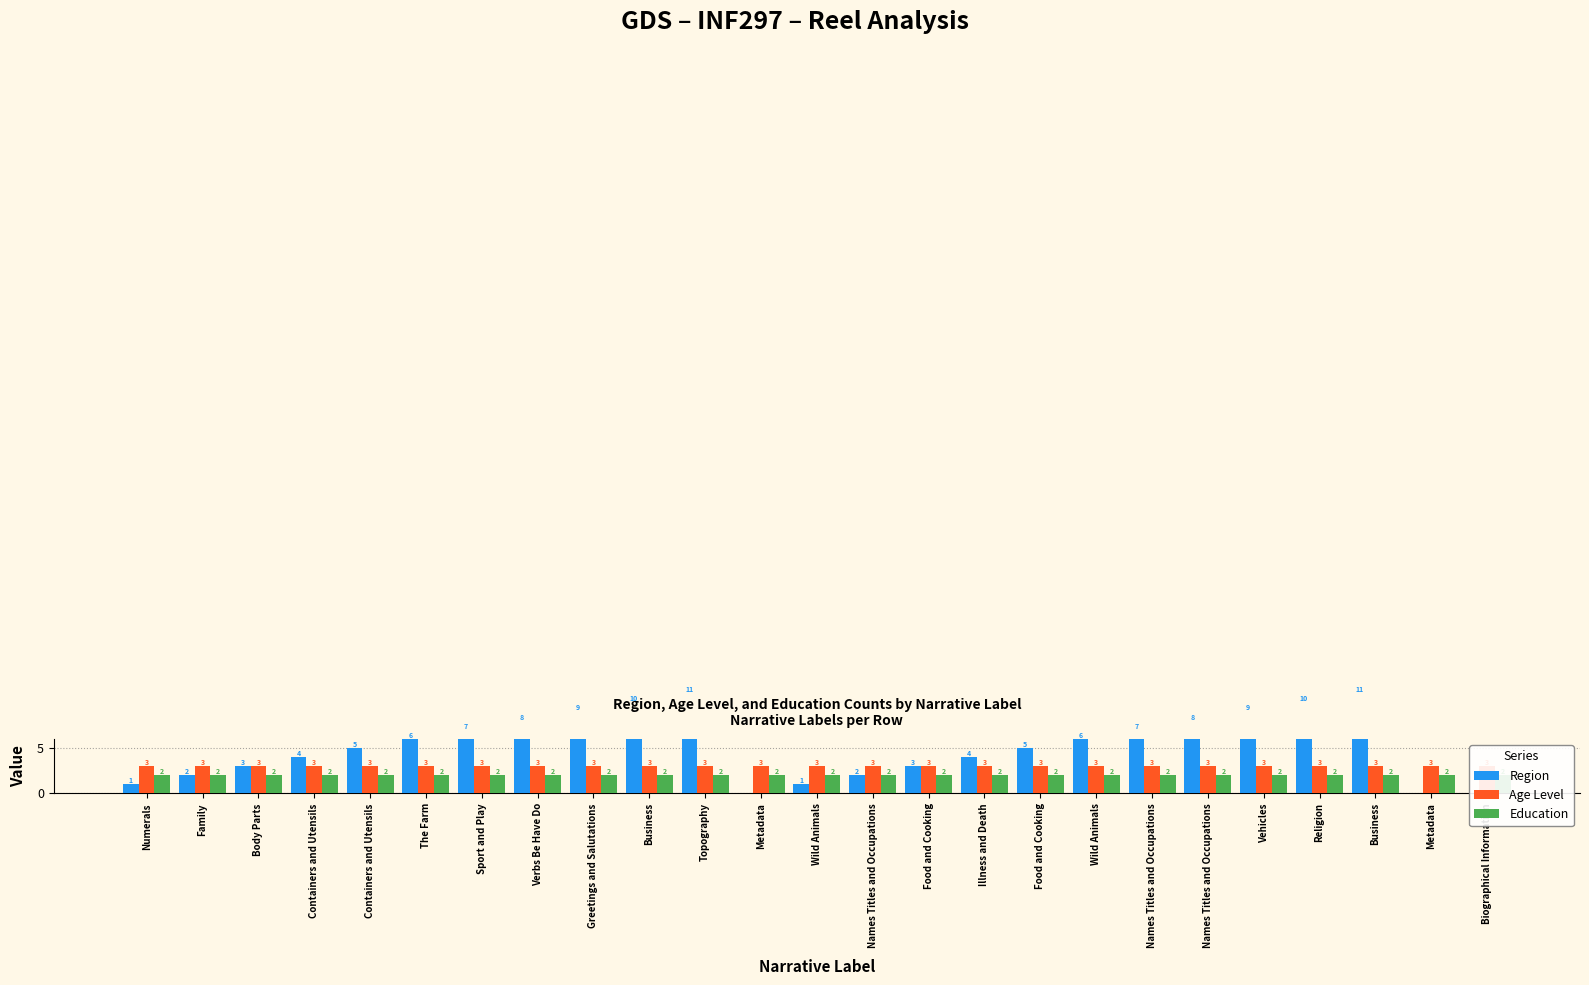

List the labels in order of Age Level value, largest first.

Numerals, Family, Body Parts, Containers and Utensils, Containers and Utensils, The Farm, Sport and Play, Verbs Be Have Do, Greetings and Salutations, Business, Topography, Metadata, Wild Animals, Names Titles and Occupations, Food and Cooking, Illness and Death, Food and Cooking, Wild Animals, Names Titles and Occupations, Names Titles and Occupations, Vehicles, Religion, Business, Metadata, Biographical Information